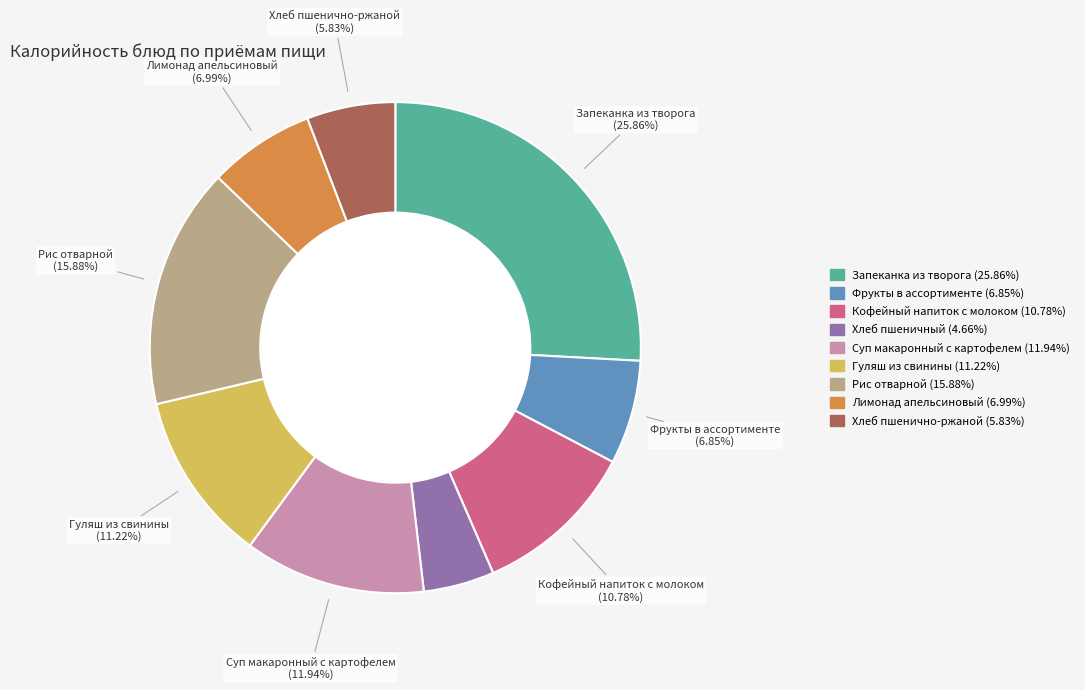

Is there any slice that represents more than half of the pie?

No